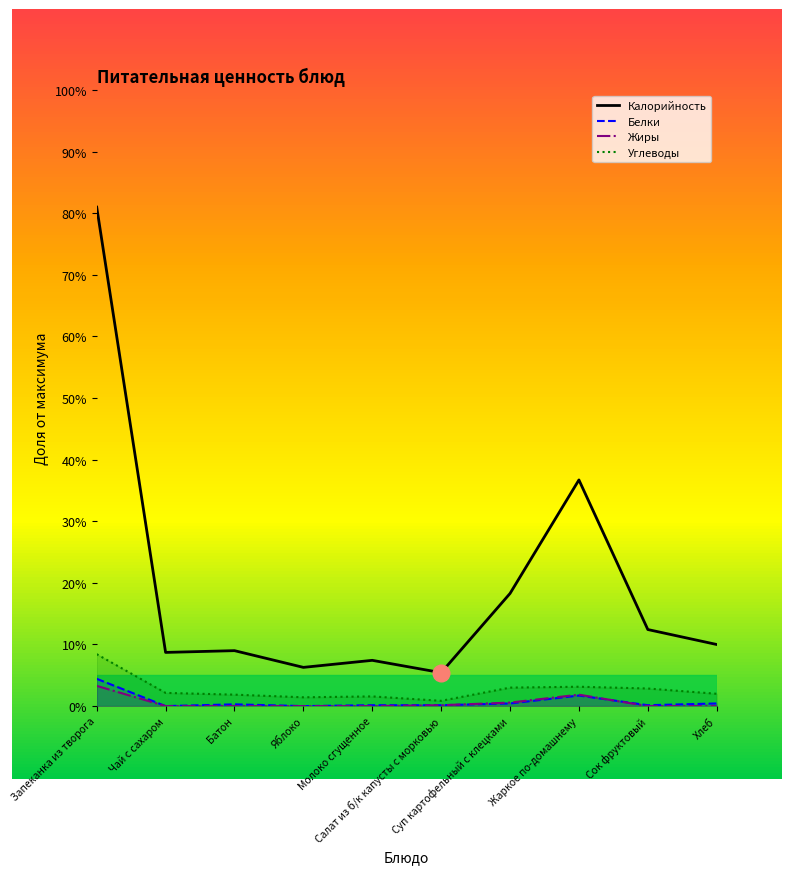

Which series has the largest total across all categories?

Калорийность